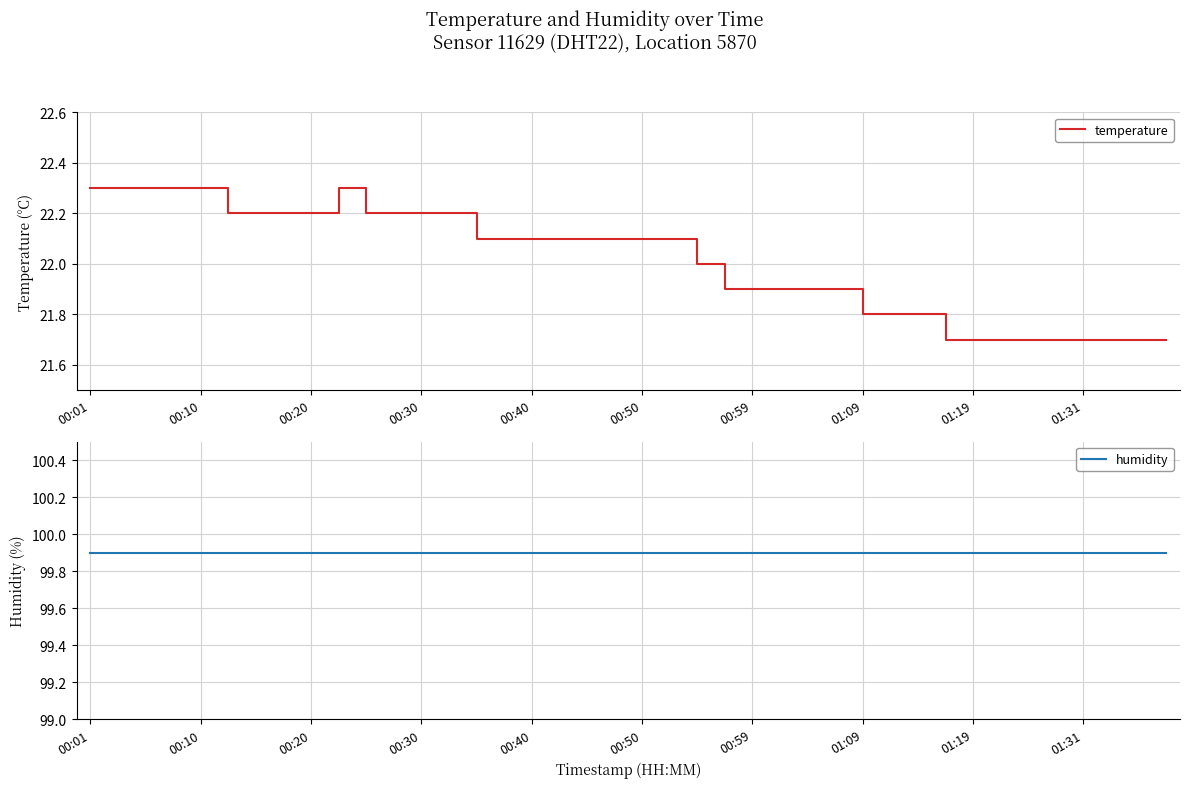

Reading left to right, extract all data points from this chart.

temperature: 22.3	22.3	22.3	22.3	22.3	22.2	22.2	22.2	22.2	22.3	22.2	22.2	22.2	22.2	22.1	22.1	22.1	22.1	22.1	22.1	22.1	22.1	22.0	21.9	21.9	21.9	21.9	21.9	21.8	21.8	21.8	21.7	21.7	21.7	21.7	21.7	21.7	21.7	21.7	21.7
humidity: 99.9	99.9	99.9	99.9	99.9	99.9	99.9	99.9	99.9	99.9	99.9	99.9	99.9	99.9	99.9	99.9	99.9	99.9	99.9	99.9	99.9	99.9	99.9	99.9	99.9	99.9	99.9	99.9	99.9	99.9	99.9	99.9	99.9	99.9	99.9	99.9	99.9	99.9	99.9	99.9